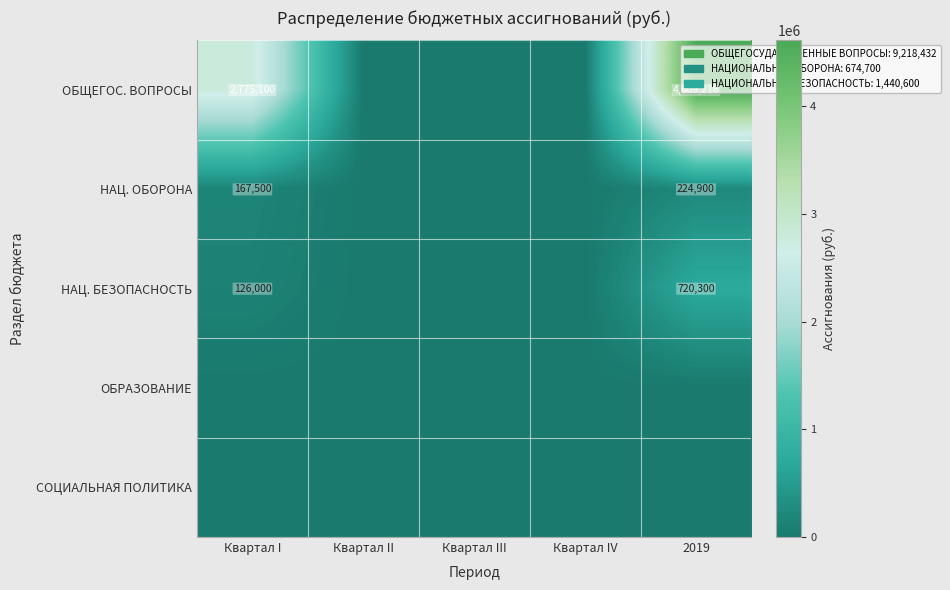

How many distinct data groups are displayed?

5